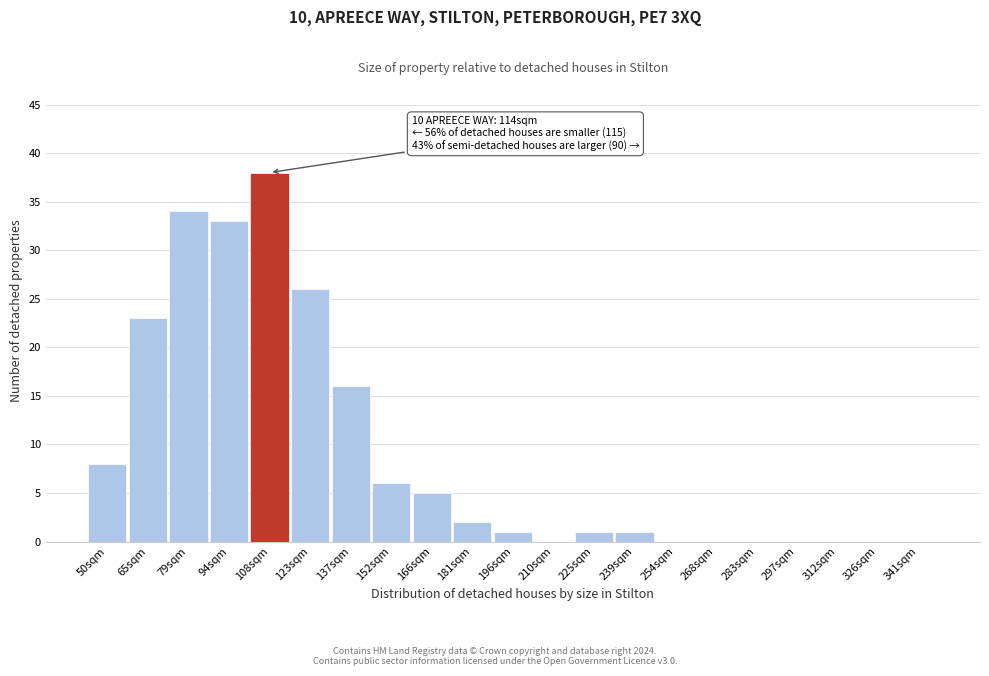

Reading right to left, what are all the values shown in this chart?

341sqm=0	326sqm=0	312sqm=0	297sqm=0	283sqm=0	268sqm=0	254sqm=0	239sqm=1	225sqm=1	210sqm=0	196sqm=1	181sqm=2	166sqm=5	152sqm=6	137sqm=16	123sqm=26	108sqm=38	94sqm=33	79sqm=34	65sqm=23	50sqm=8